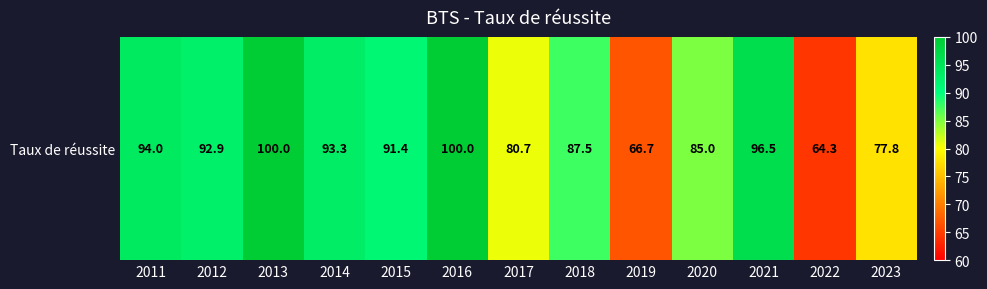

What is the difference between the values at 2019 and 2018?

20.8